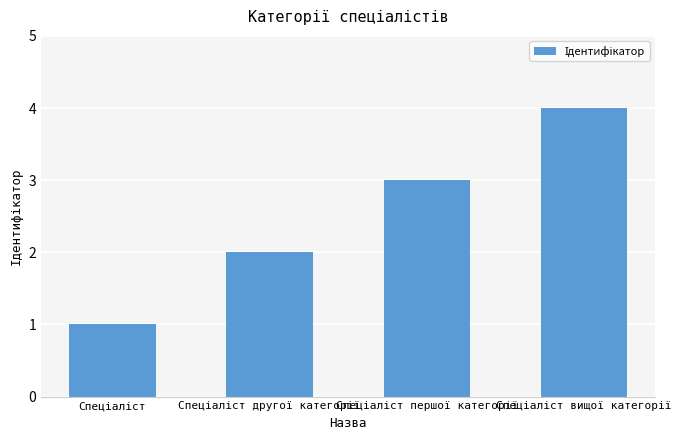

What is the greatest value displayed?

4